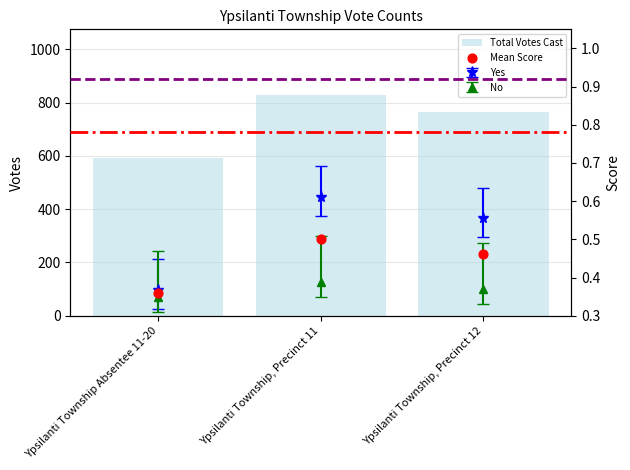

Which series reaches the maximum Y coordinate?

Total Votes Cast